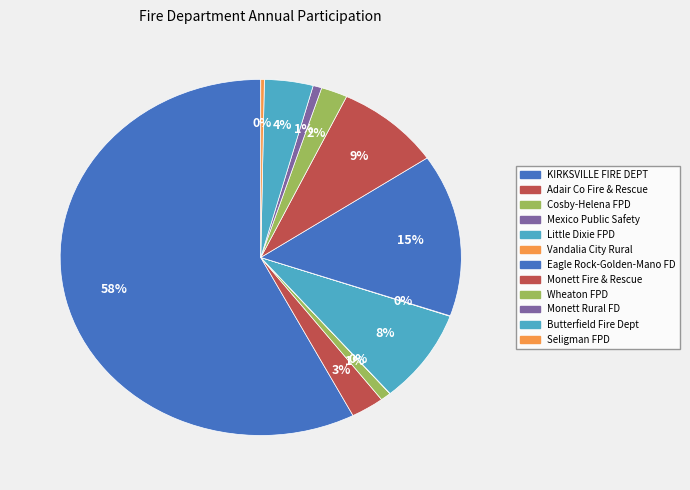

What is the total percentage of Seligman FPD and Monett Rural FD?

1.0%